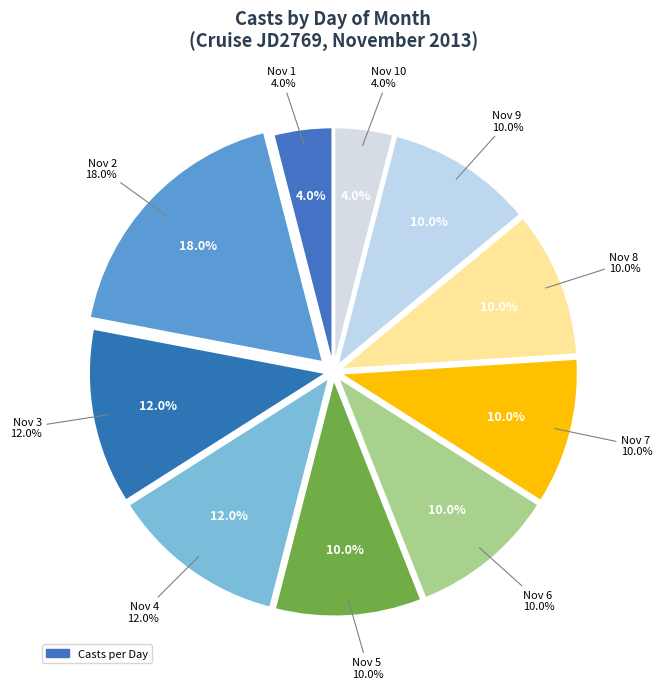

What portion of the pie excludes 8?

100.0%